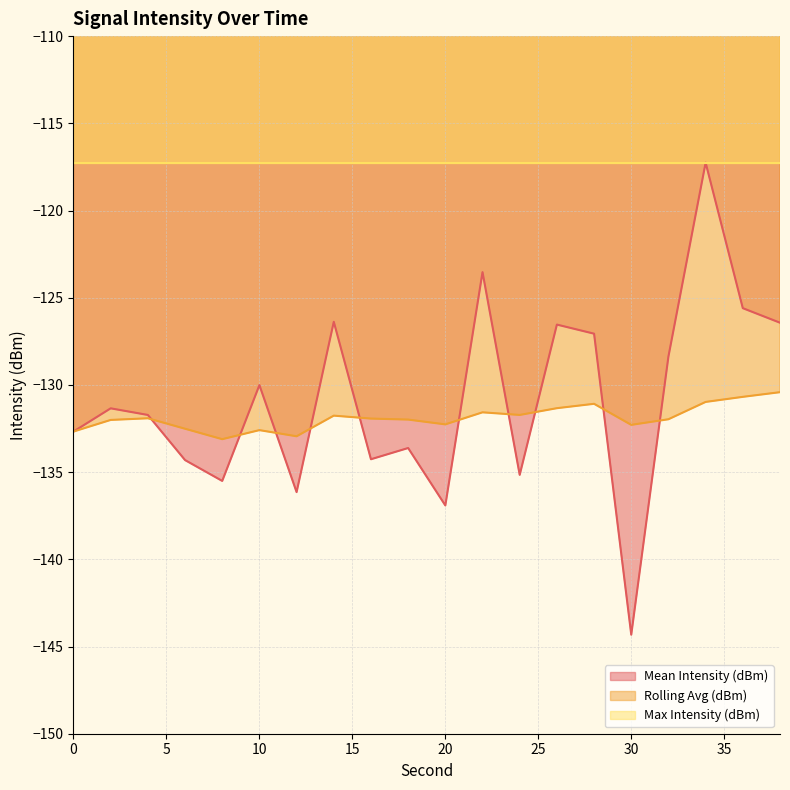

Which series changed the most between 0 and 36?

Mean Intensity (dBm)